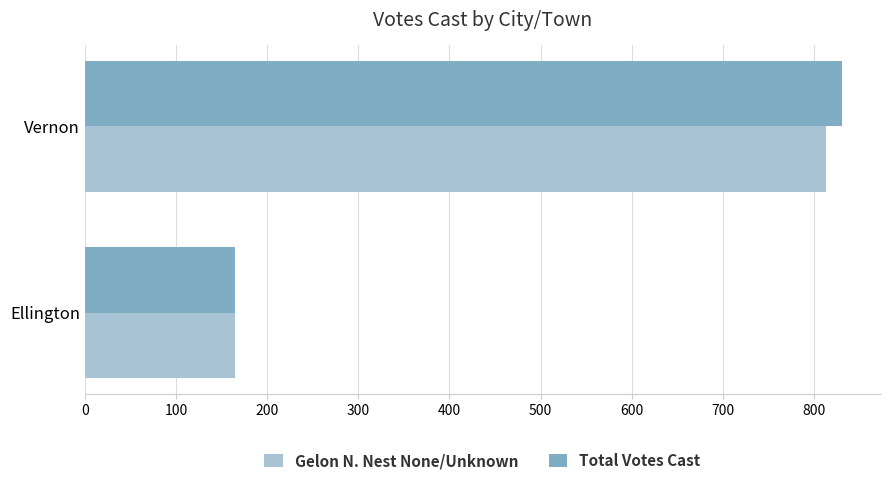

At which category is the sum across all series the highest?

Vernon